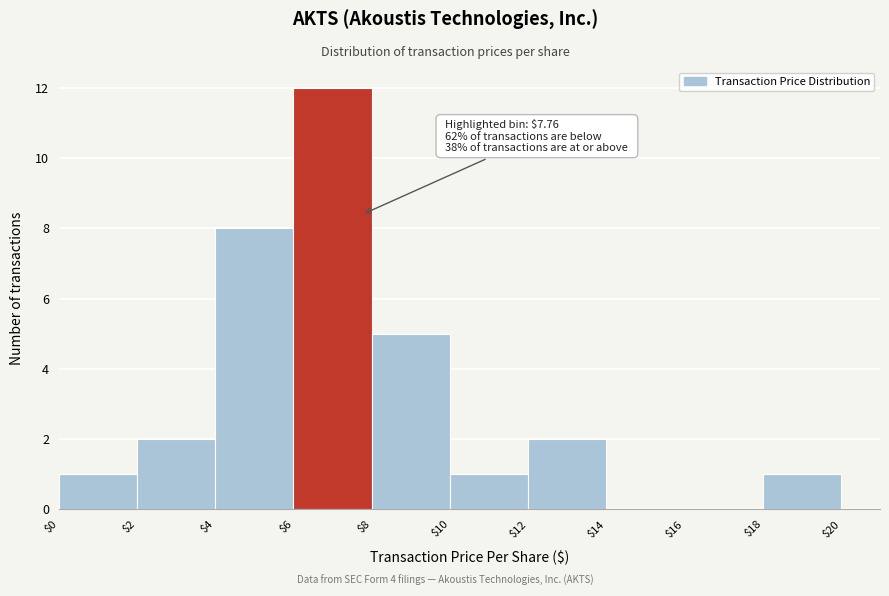

Which range on the x-axis has the tallest bar?

$6 to $8